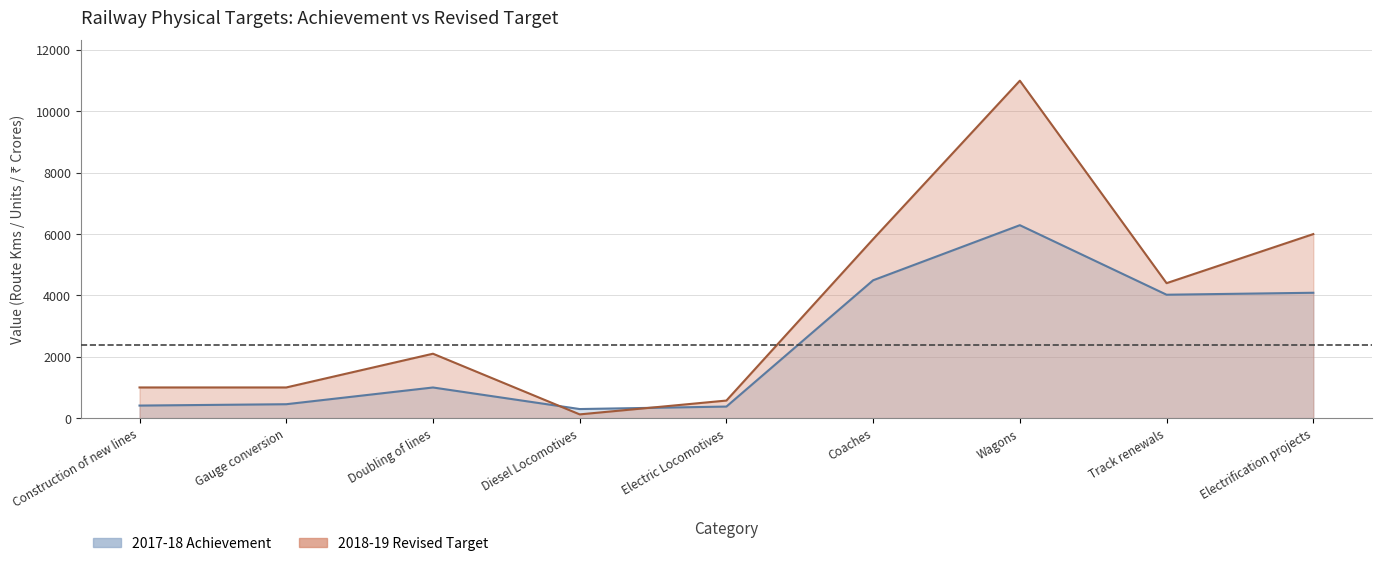

How many data points in 2018-19 Revised Target are less than 2100?

4